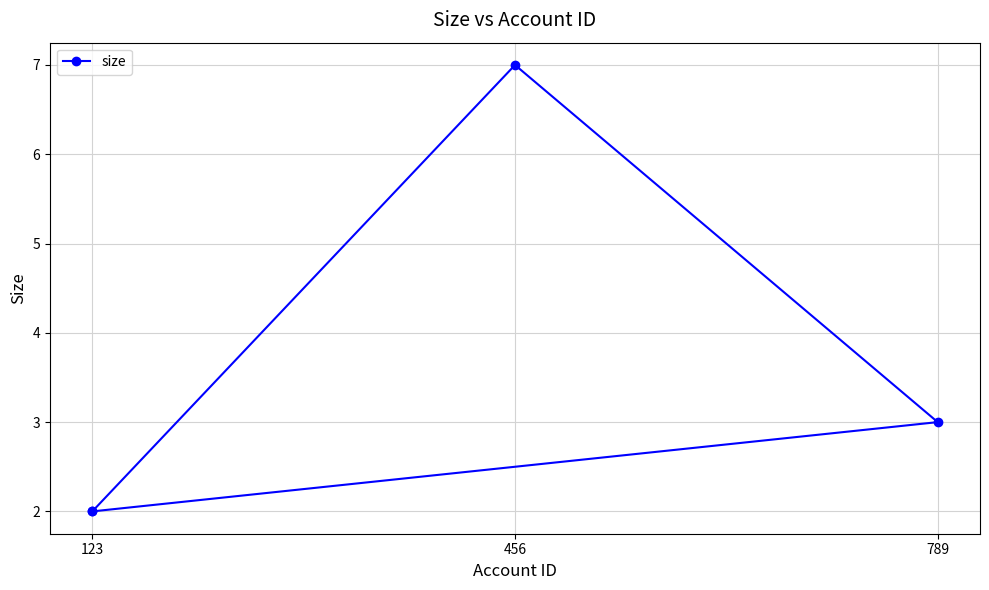

How many data points are above 3?

1